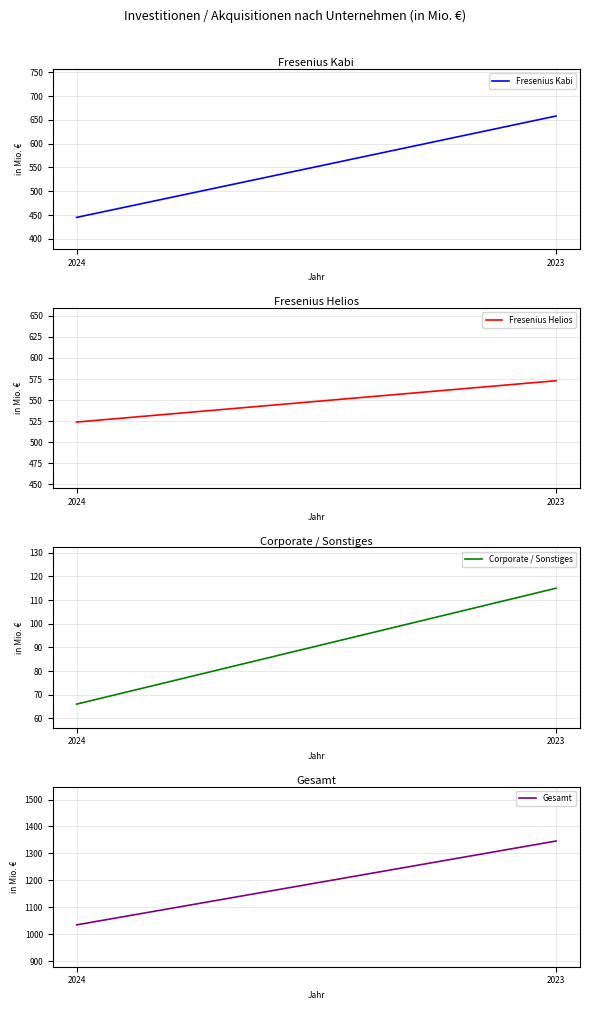

What is the sum of all Corporate / Sonstiges values?

181